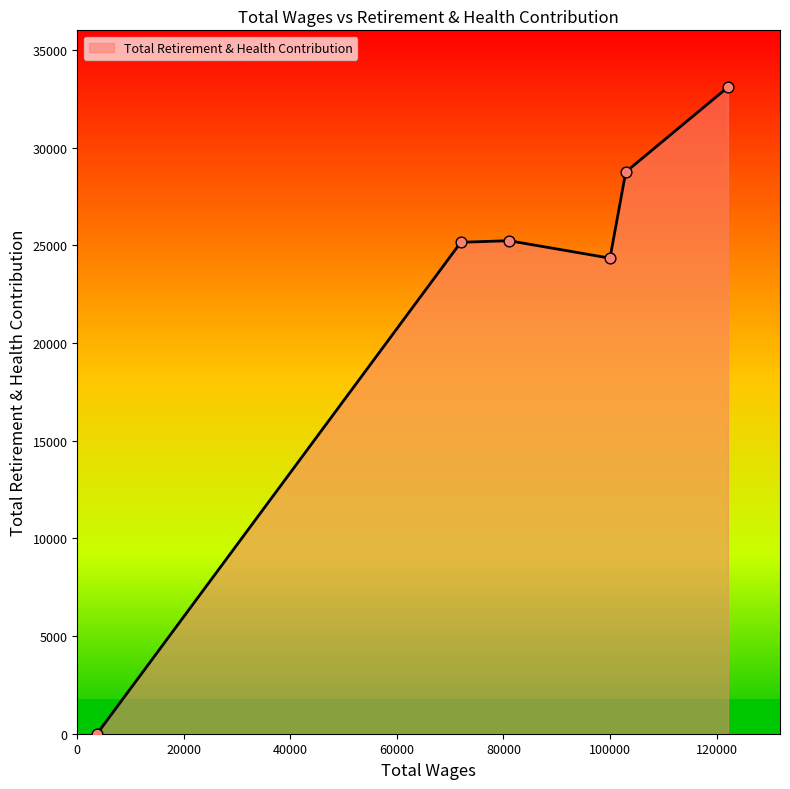

What is the greatest value displayed?

33090